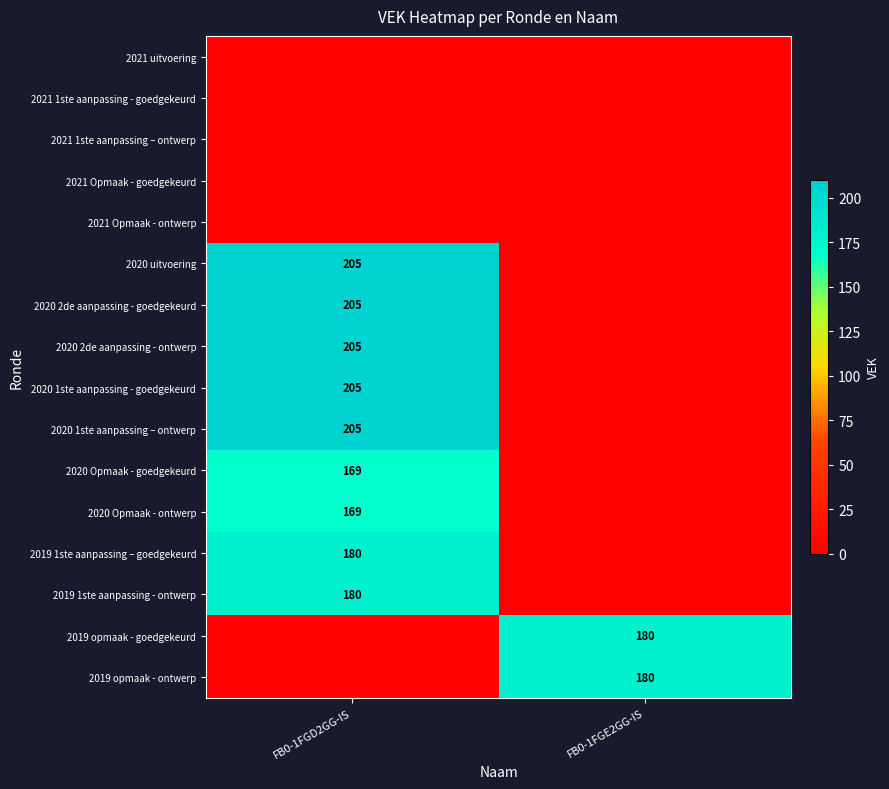

The 2019 opmaak - goedgekeurd series shows 180 at FB0-1FGE2GG-IS. True or false?

True